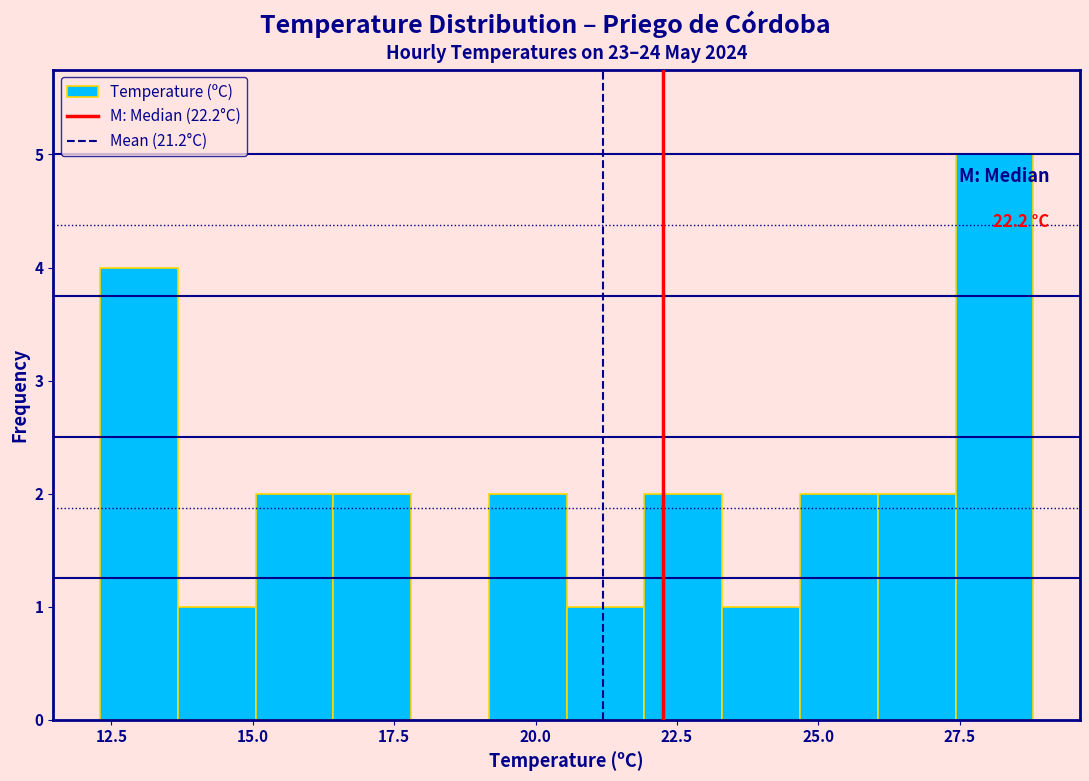

Around what value on the x-axis is the tallest bar? Give the approximate position of its centre, as read against the axis.

28.0